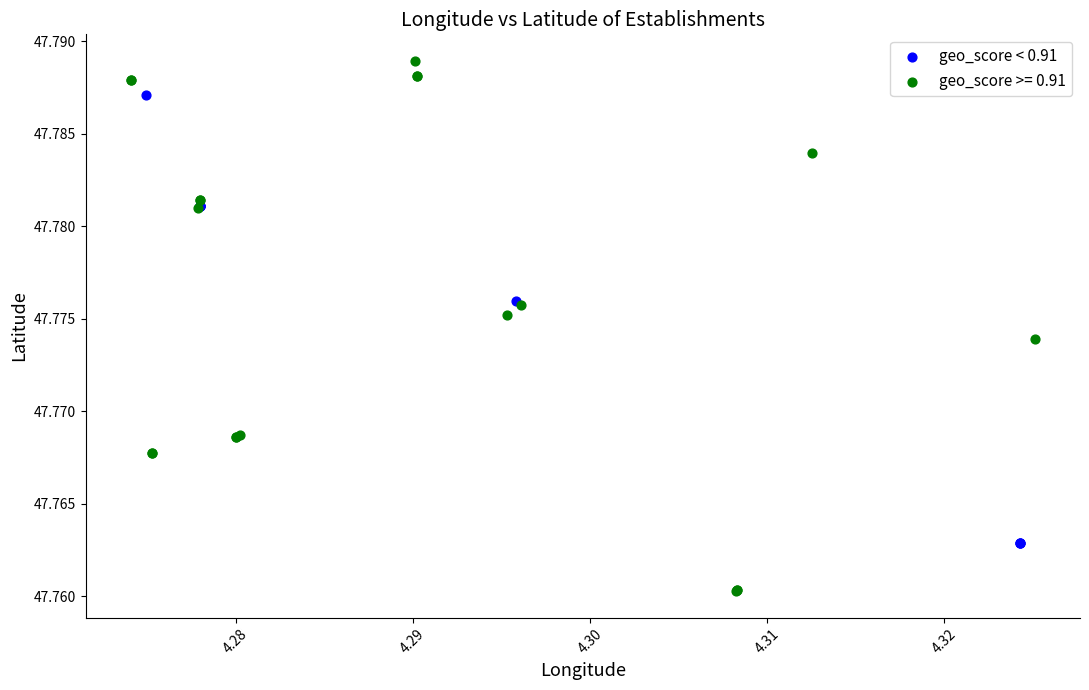

Which series contains the highest Y value?

geo_score >= 0.91